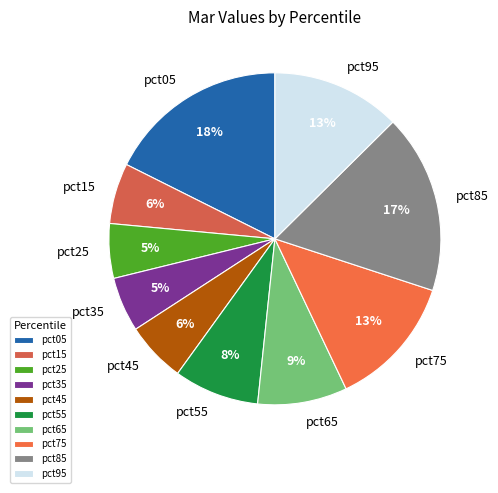

Is the sum of pct65 and pct45 greater than half?

No